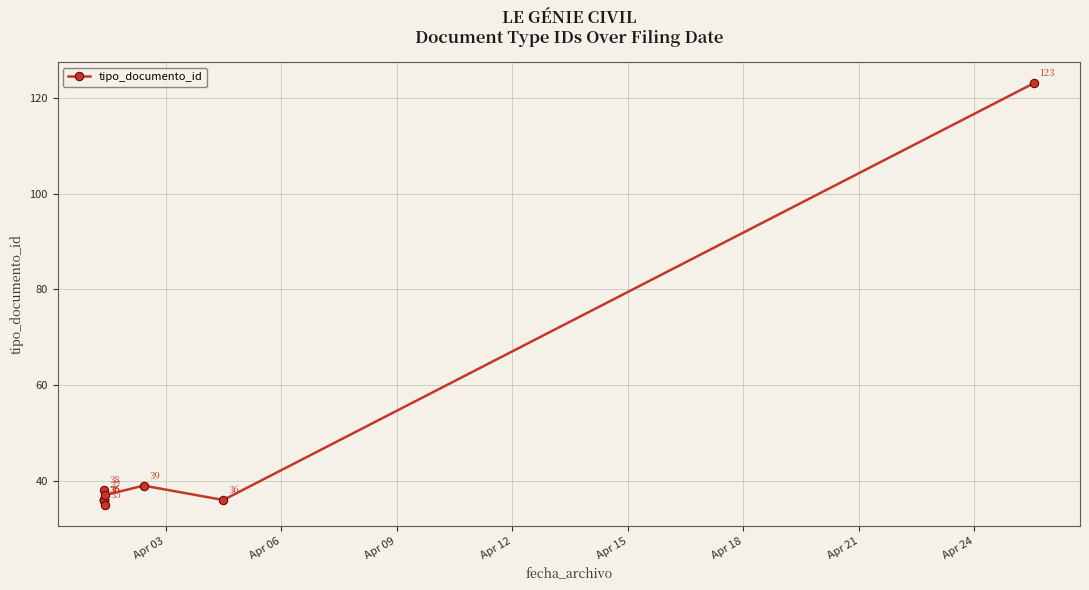

How many points are lower than both their immediate neighbors (excluding endpoints)?

2